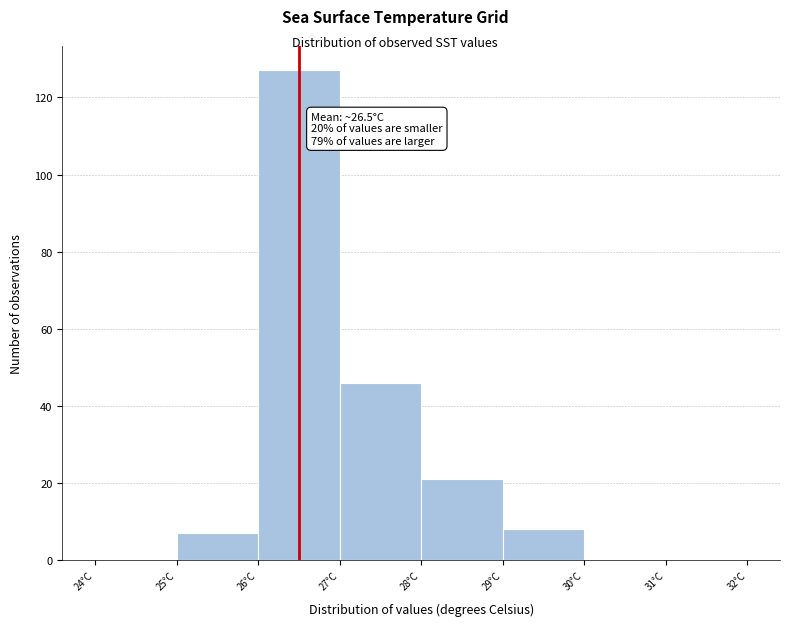

Which range on the x-axis has the tallest bar?

26 to 27